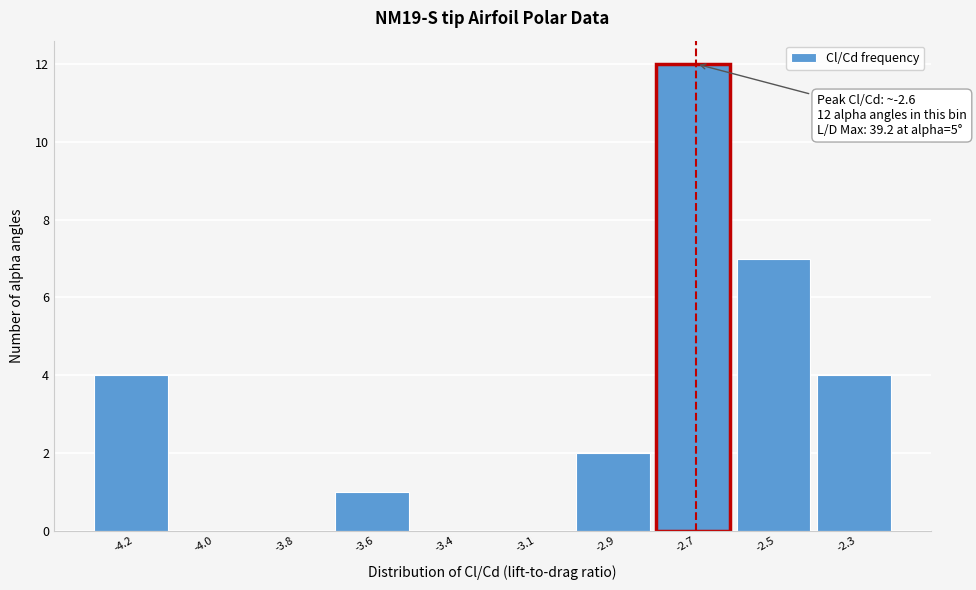

Reading left to right, list all the values displayed in this chart.

-4.2=4	-4.0=0	-3.8=0	-3.6=1	-3.4=0	-3.1=0	-2.9=2	-2.7=12	-2.5=7	-2.3=4